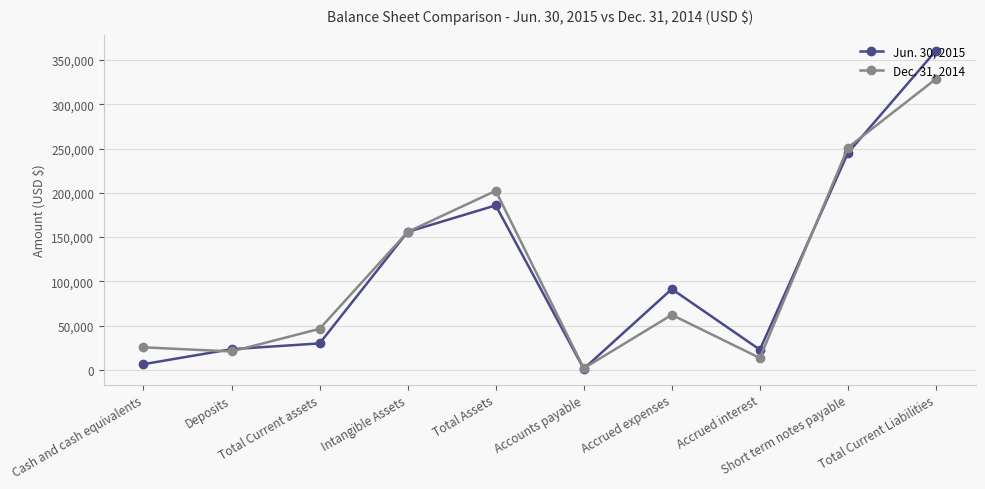

Where is the first local maximum for Dec. 31, 2014?

Total Assets